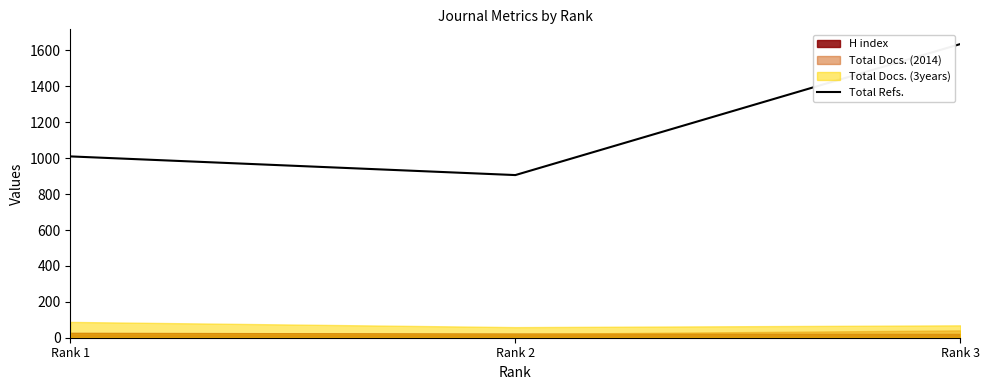

What is the sum of the values at Rank 2 and Rank 1?

1916